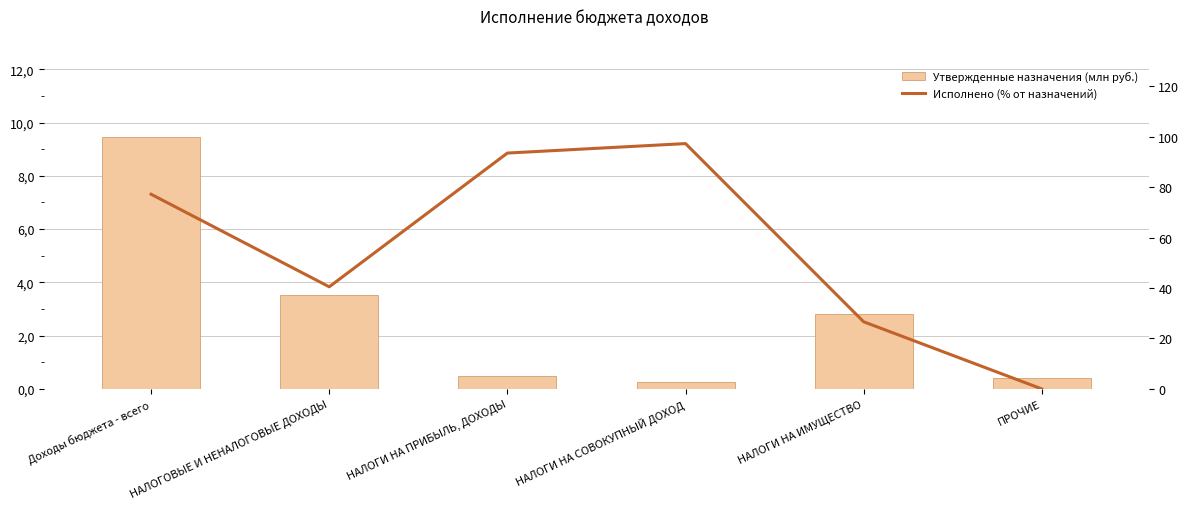

True or false: Исполнено (% от назначений) has a value of 93.5 at НАЛОГИ НА ПРИБЫЛЬ, ДОХОДЫ.

True